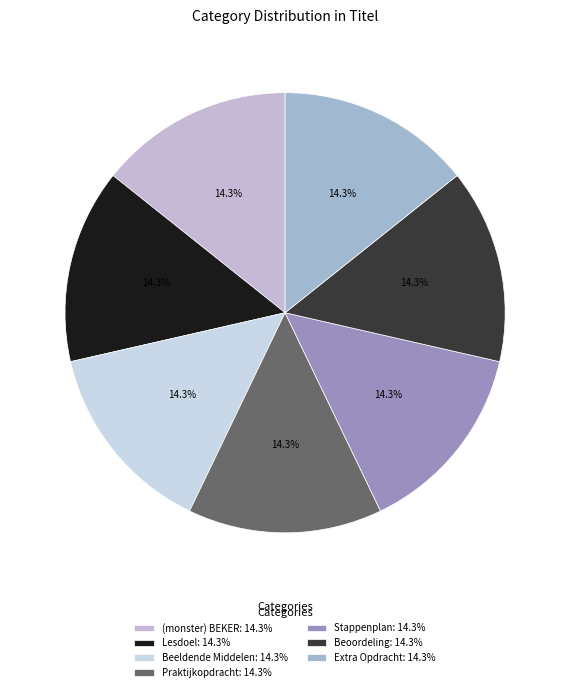

Which slice is the largest?

Stappenplan